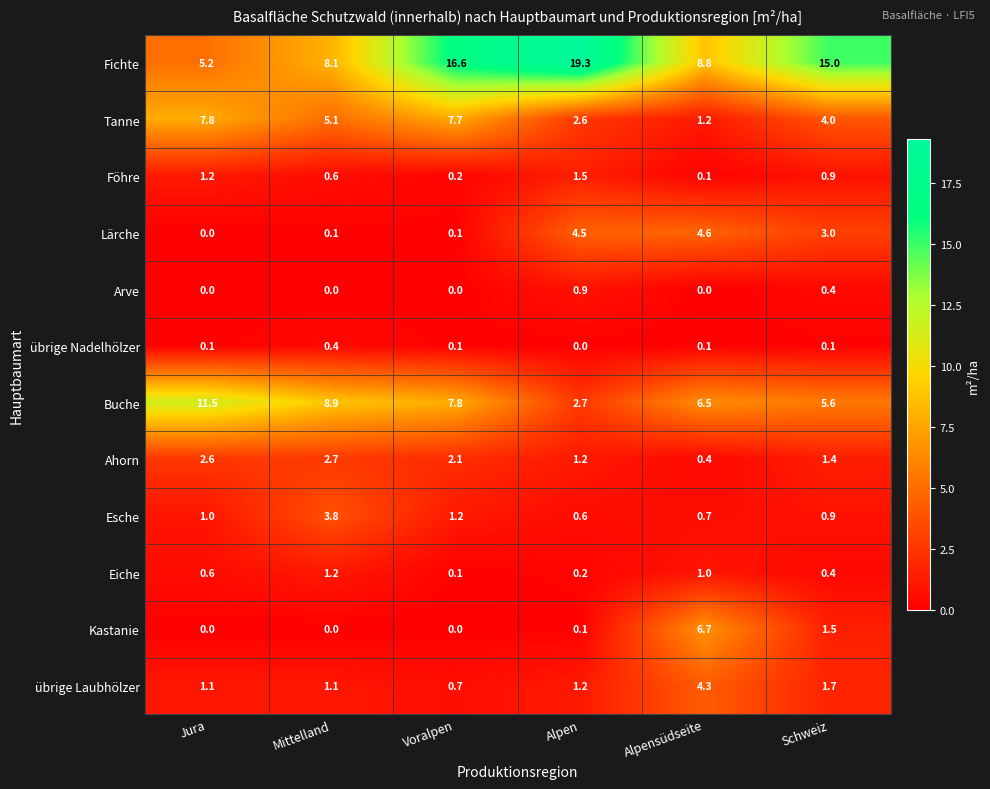

Is it true that Arve equals 0.0 at Mittelland?

True